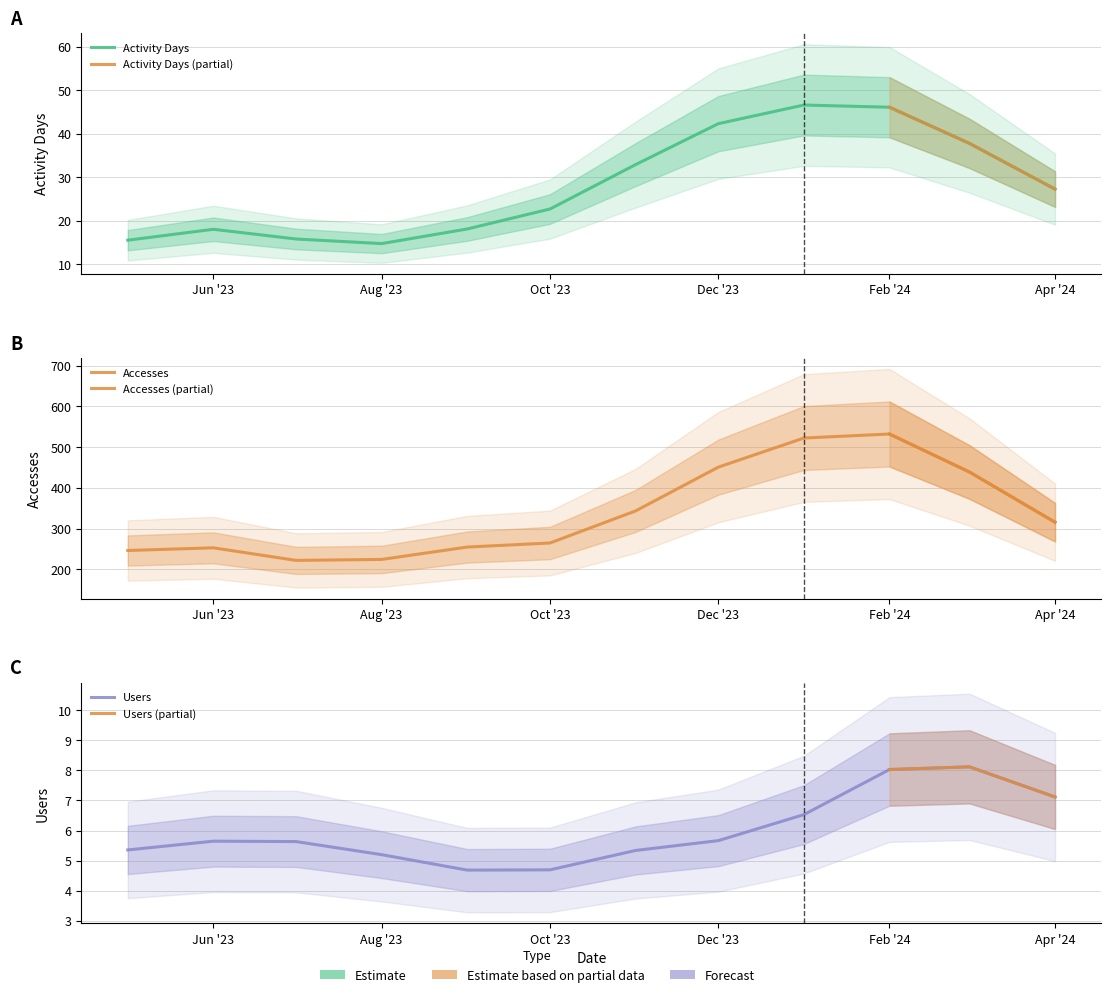

Which series has the largest total across all categories?

Accesses